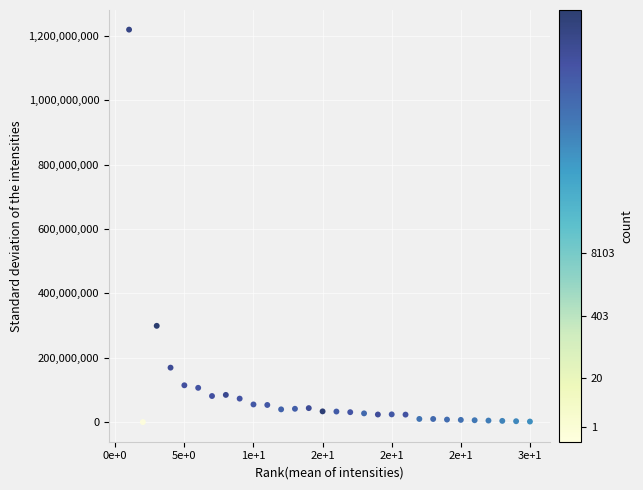

What is the range of Y values (max minus min)?

1219314304